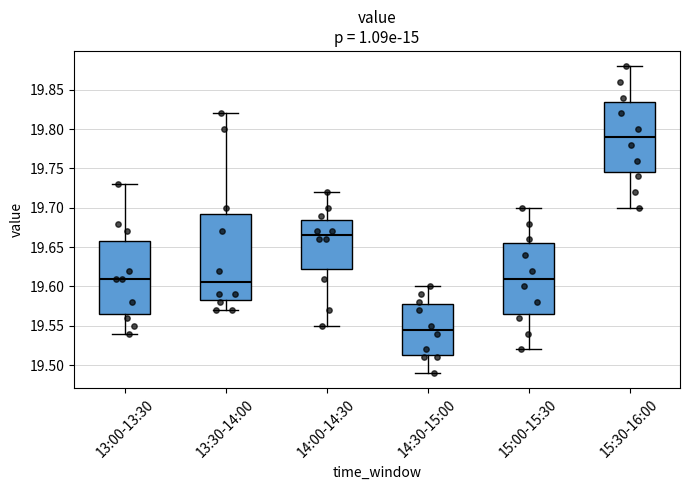

Which box is the tallest, from its lower edge to its upper edge?

13:30-14:00